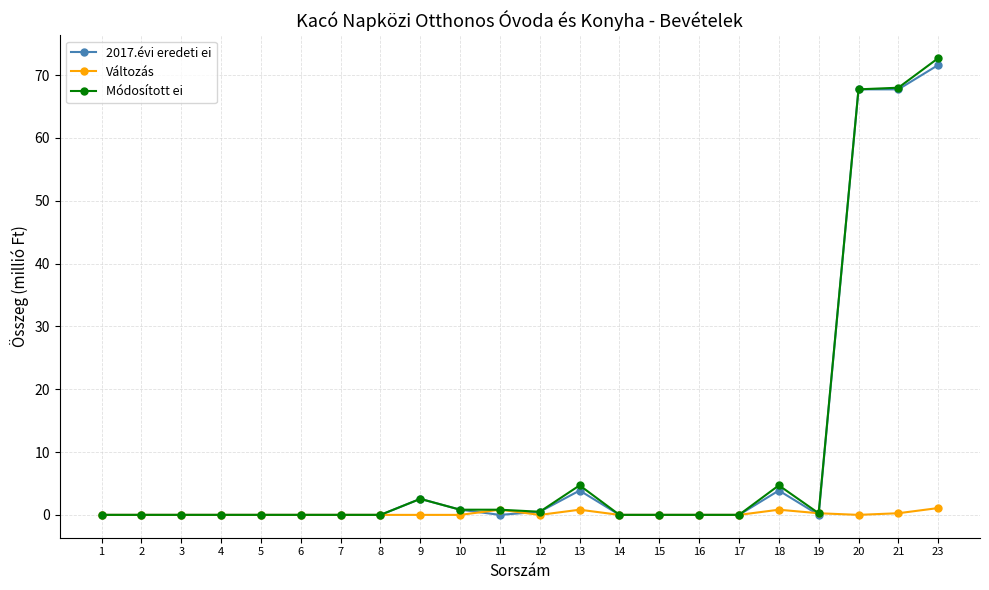

How many lines are shown in the chart?

3